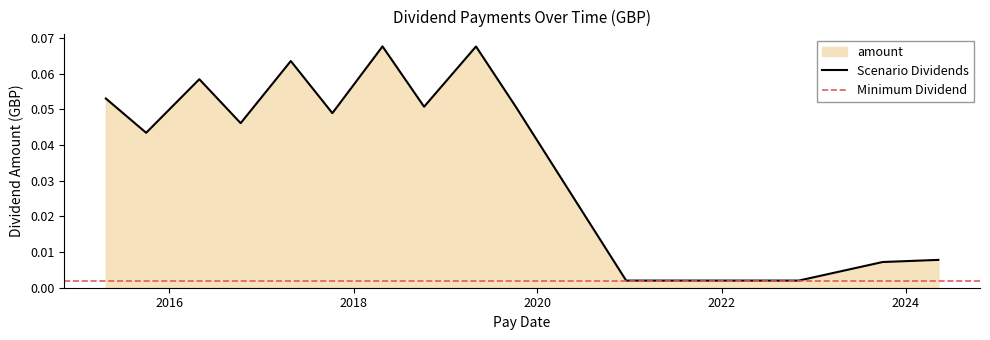

What is the greatest value displayed?

0.1